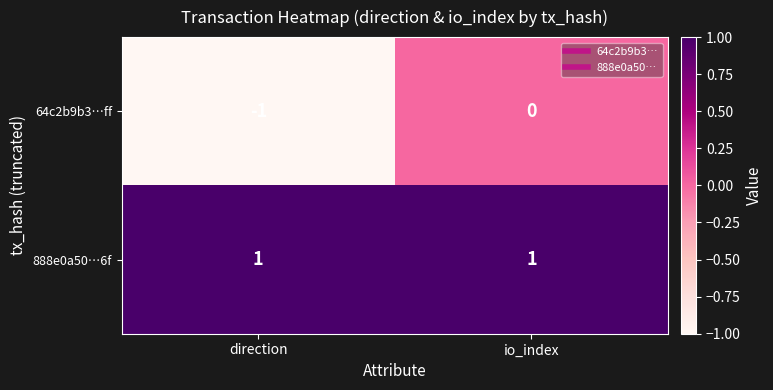

Which category has the lowest value across all series?

direction